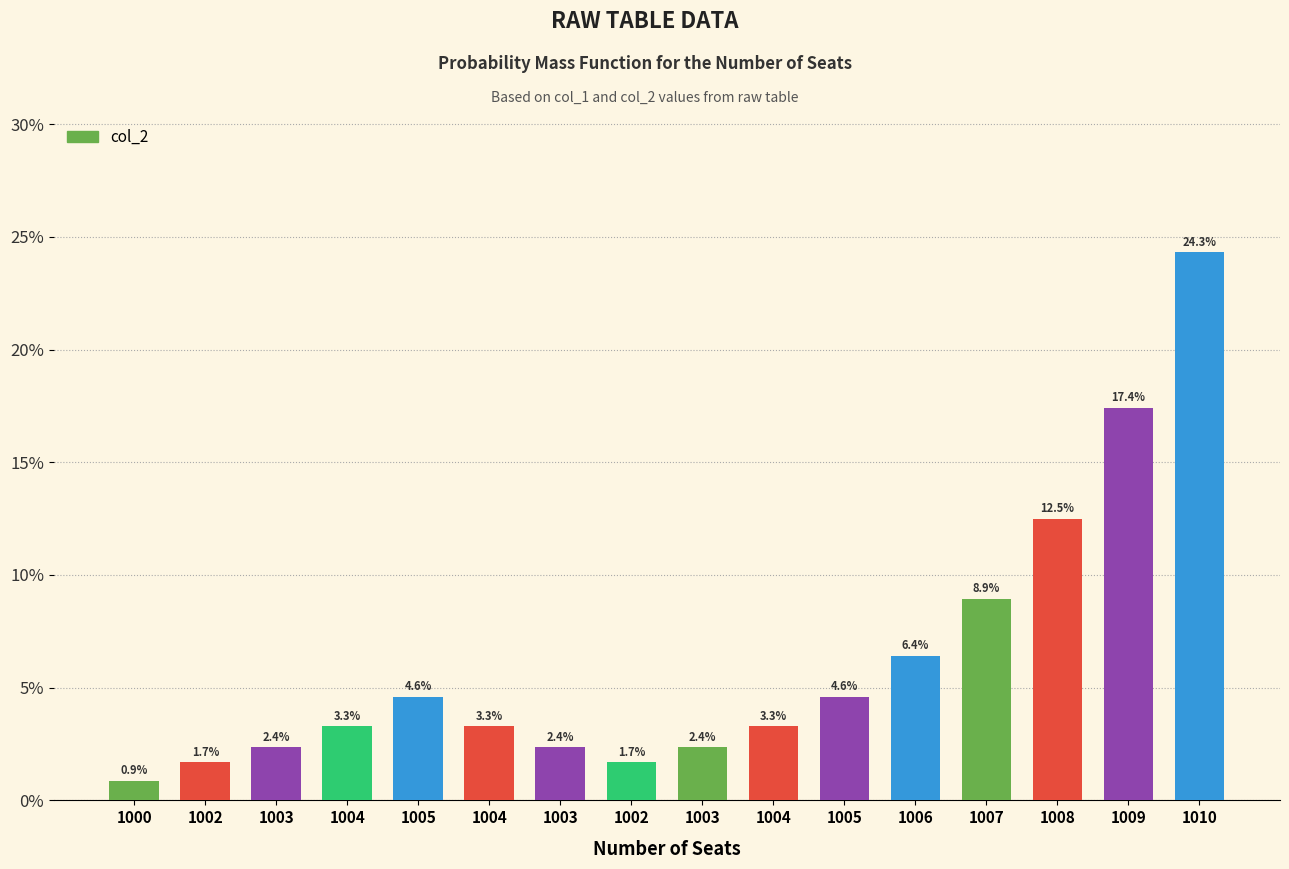

How many data points are above 3?

10